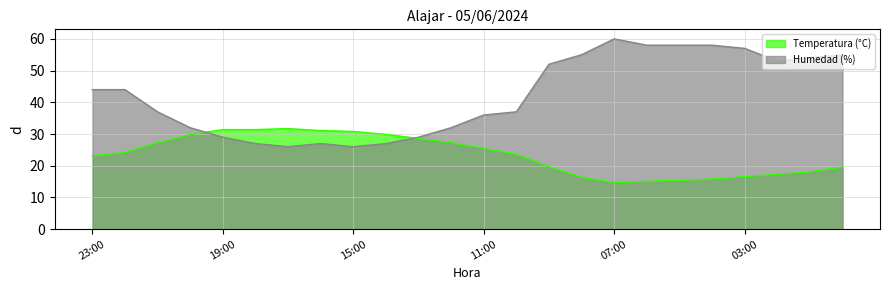

Which series has the widest spread of values?

Humedad (%)